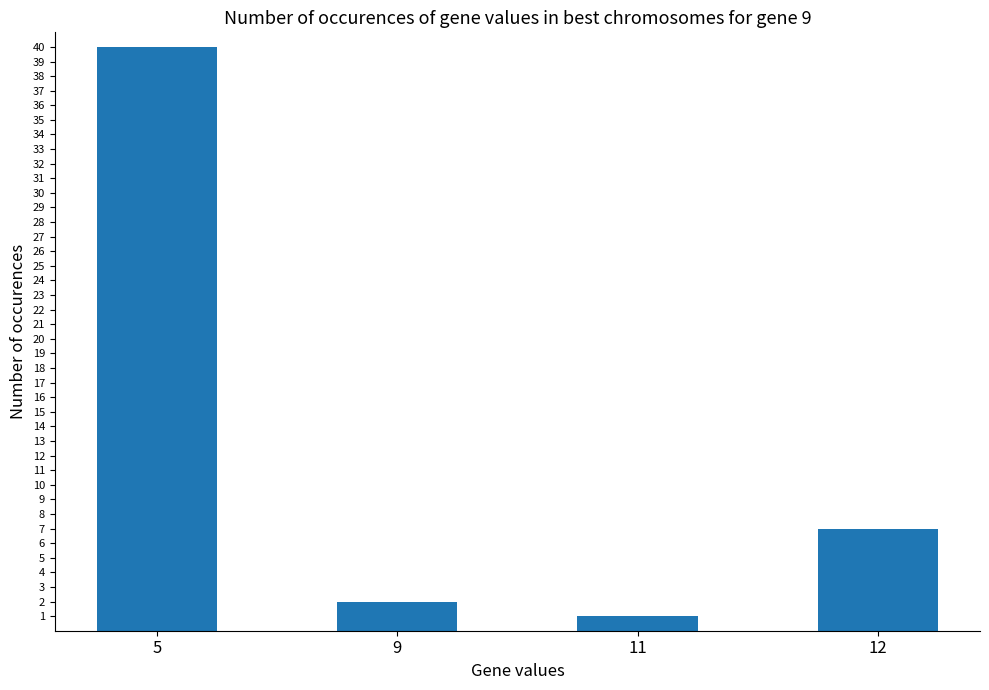

Reading left to right, list all the values displayed in this chart.

5=40	9=2	11=1	12=7